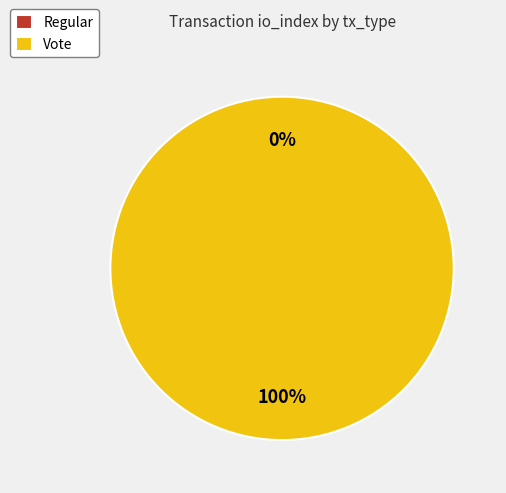

Does any single category account for the majority?

Yes